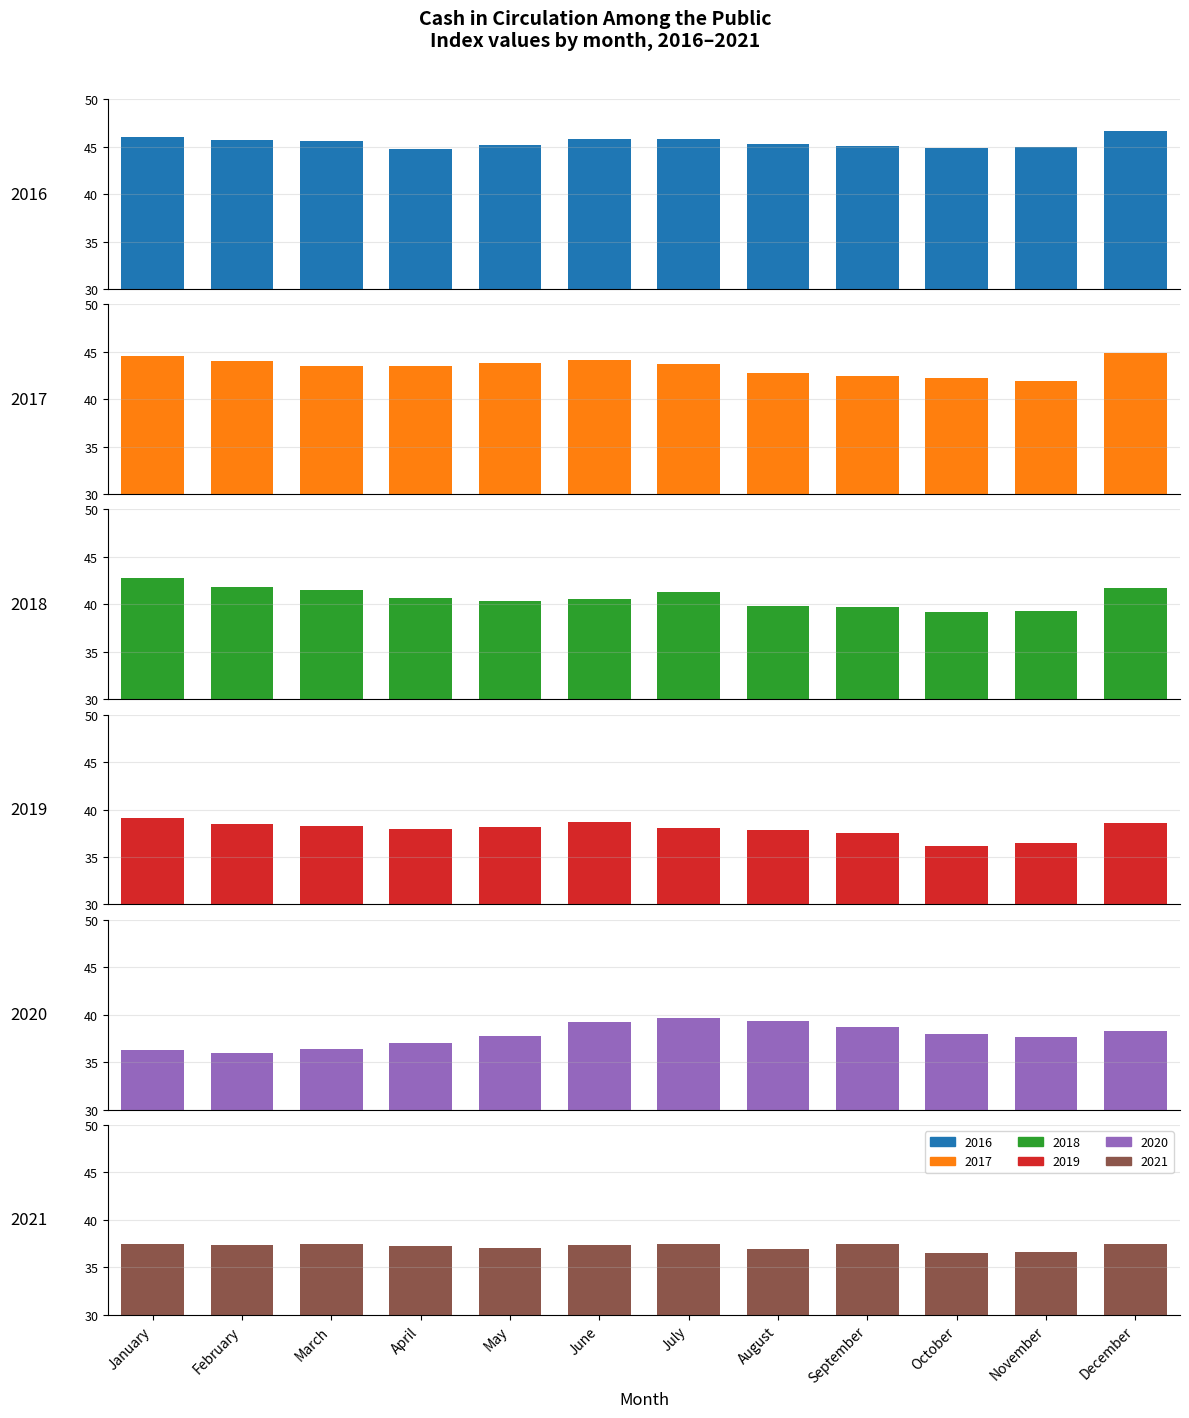

The value of 2017 at November is 42.0. True or false?

True